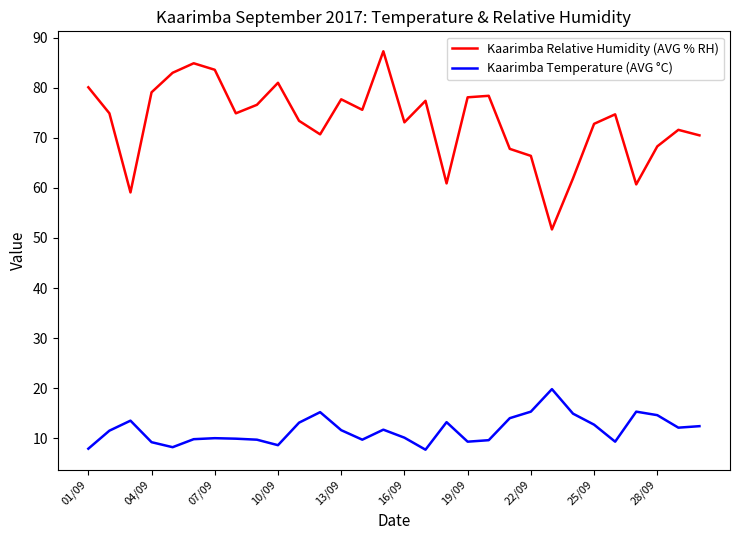

Which series has the largest range (max minus min)?

Kaarimba Relative Humidity (AVG % RH)